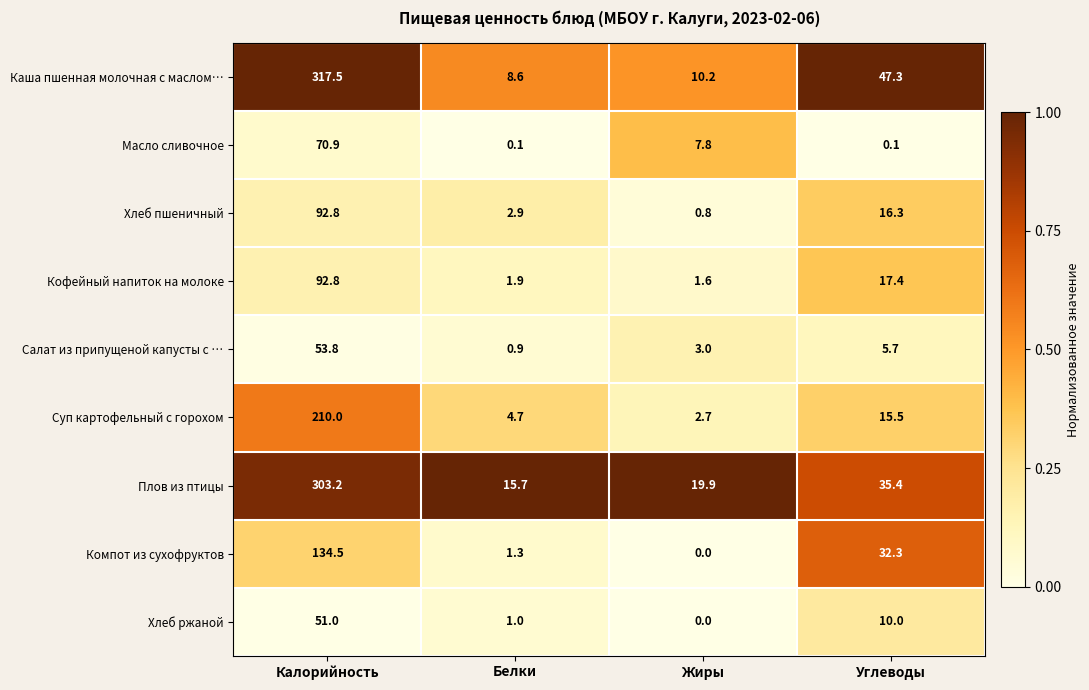

What is the greatest value displayed?

317.5